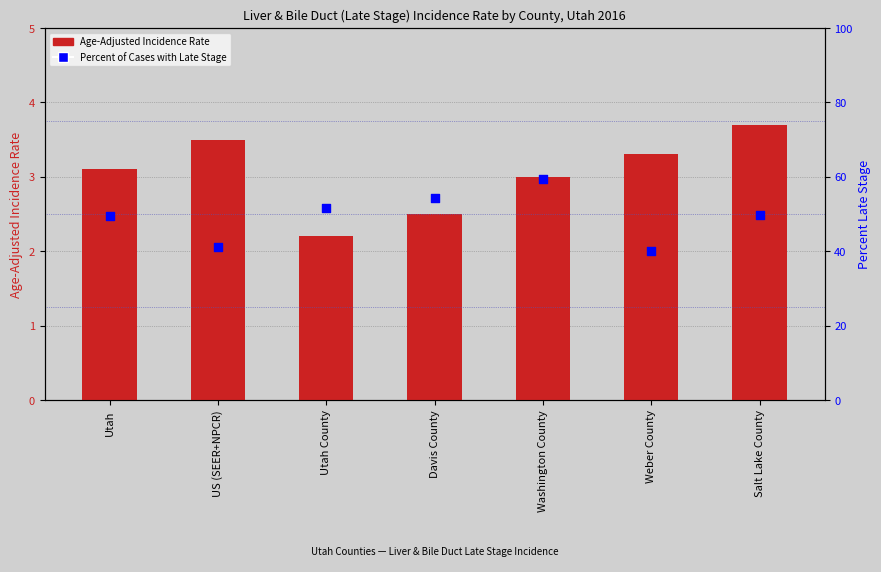

At how many categories does at least one series exceed 52?

2